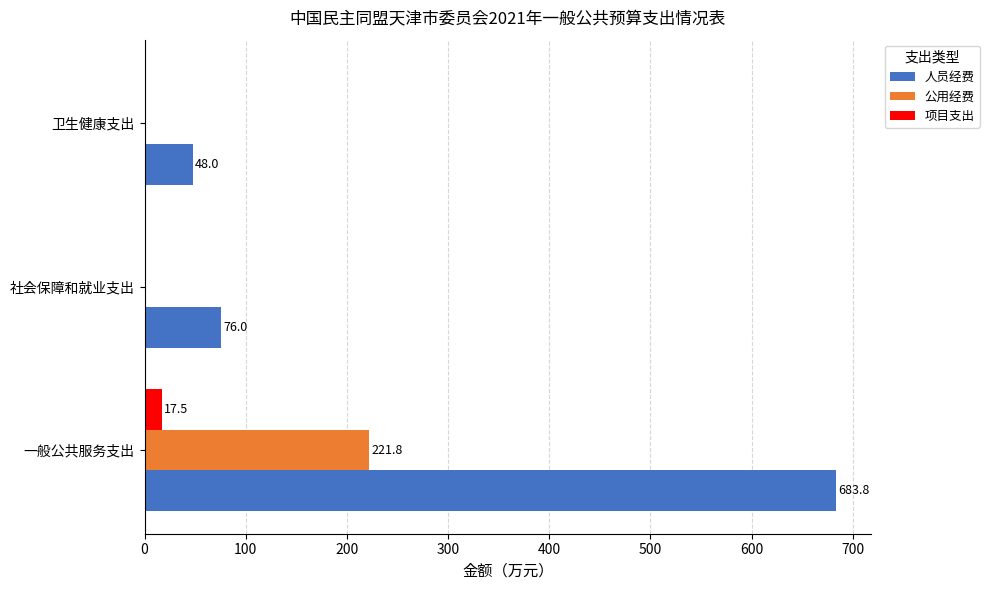

The value of 公用经费 at 卫生健康支出 is 0.0. True or false?

True